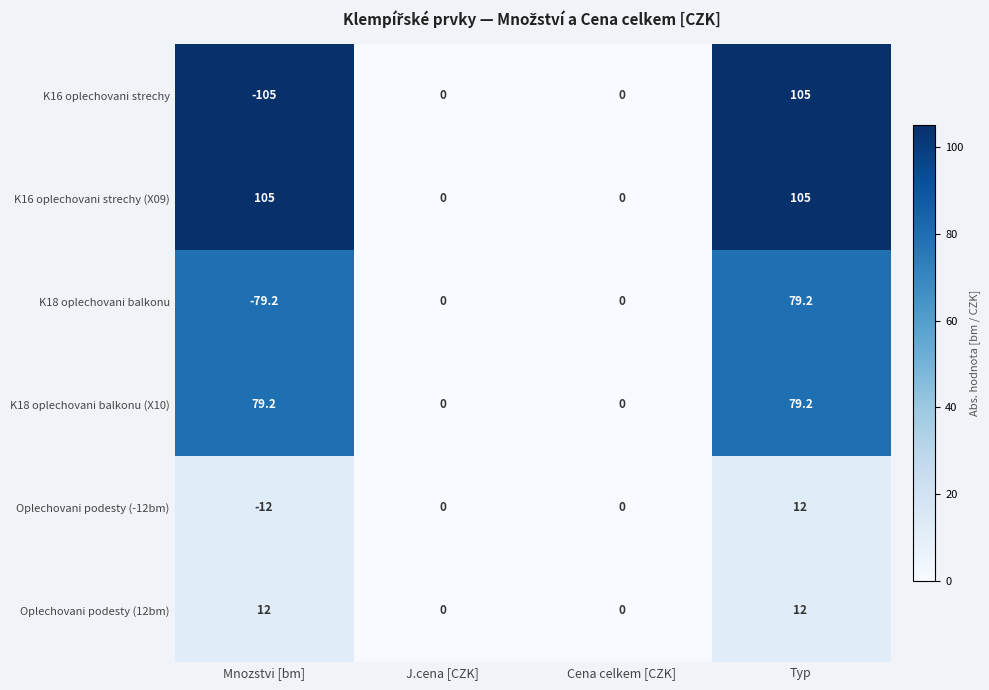

What is the average value of the K16 oplechovani strechy (X09) series?

52.5